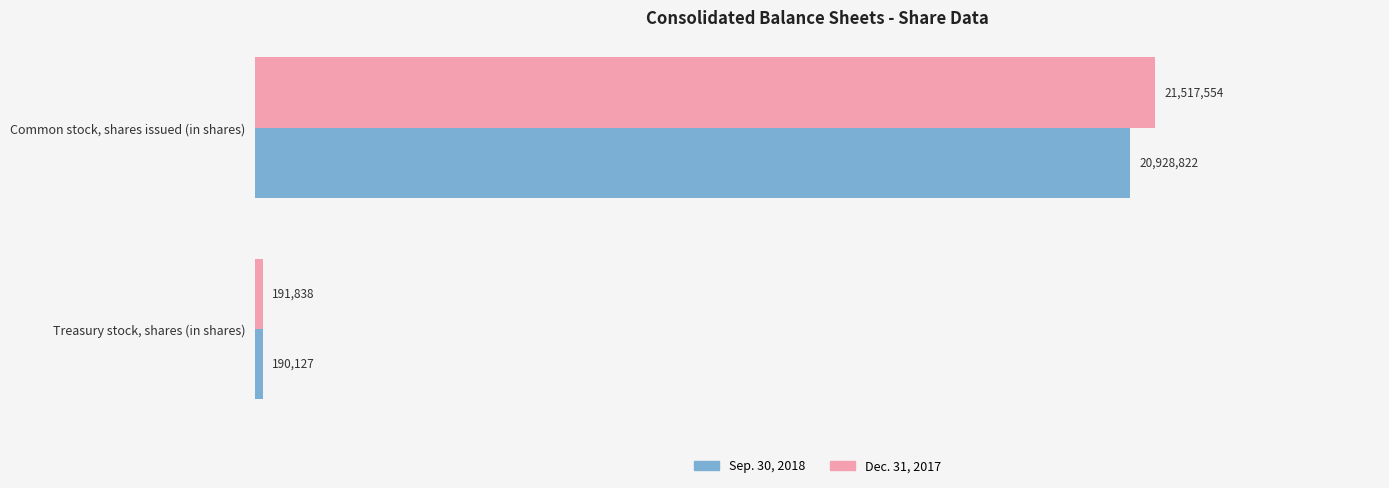

What are all the series names shown in the legend?

Sep. 30, 2018, Dec. 31, 2017